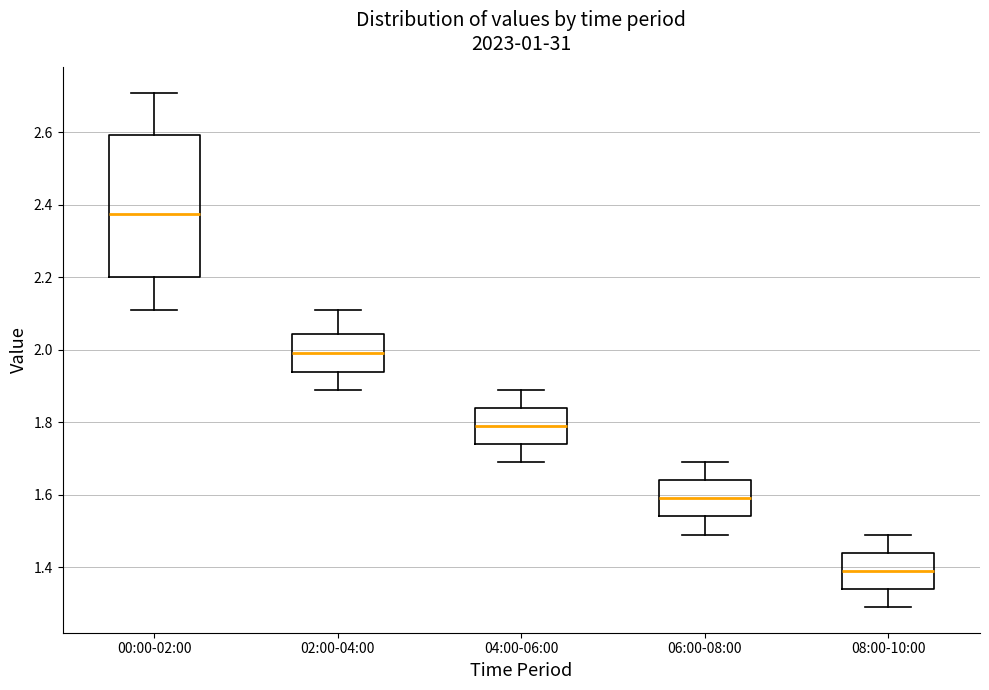

Comparing the boxes themselves (not the whiskers), which one is the tallest?

00:00-02:00